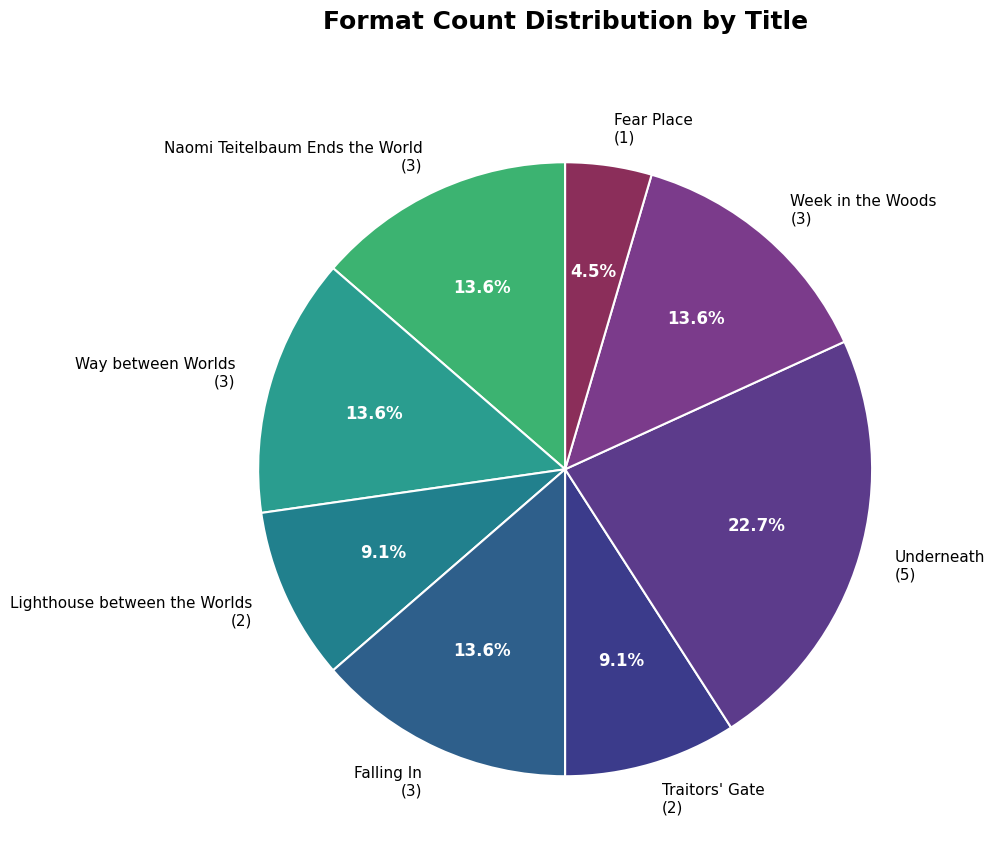

How much of the chart is everything except Naomi Teitelbaum Ends the World?

86.4%